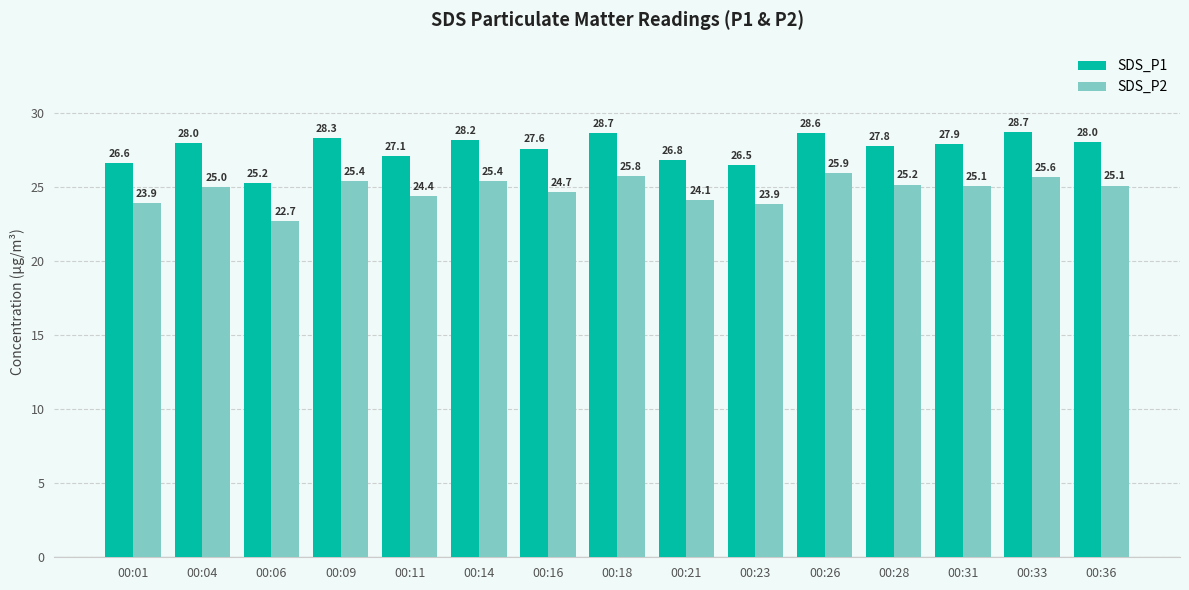

At which label does SDS_P1 first exceed 27?

00:04